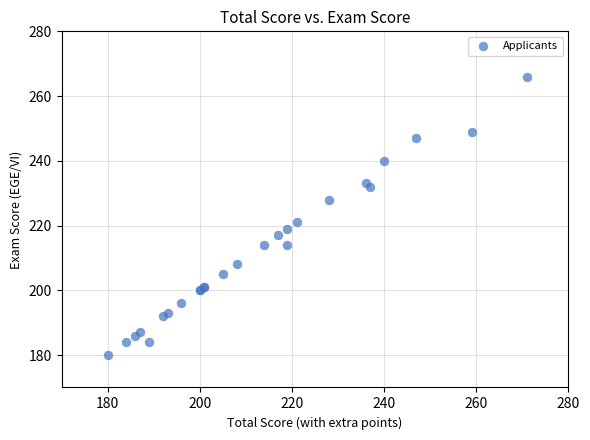

What Y value in the scatter plot is closest to 223?

221